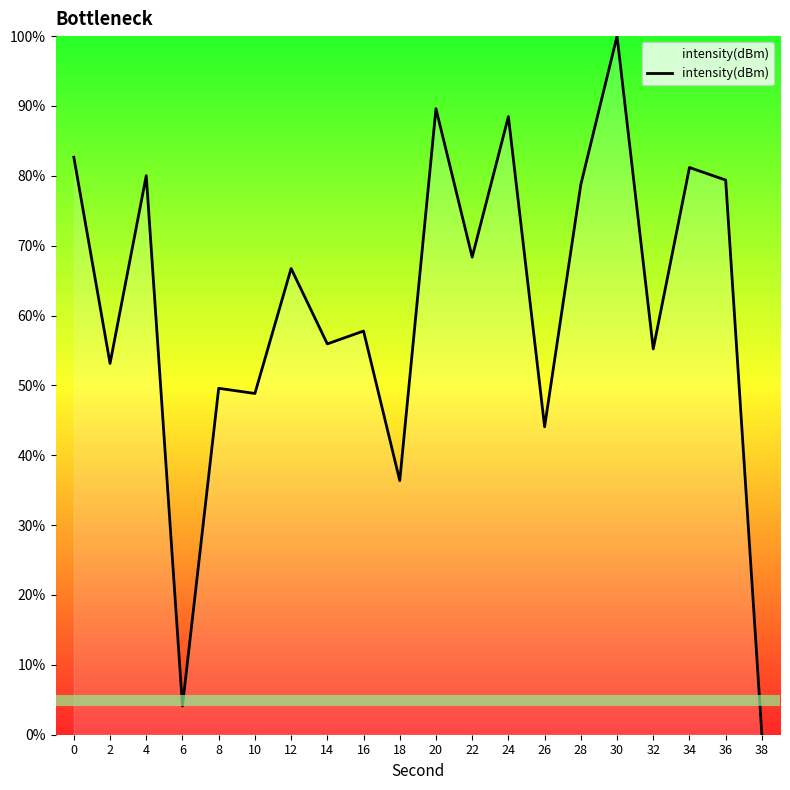

What is the difference between the maximum and minimum values?

100.0